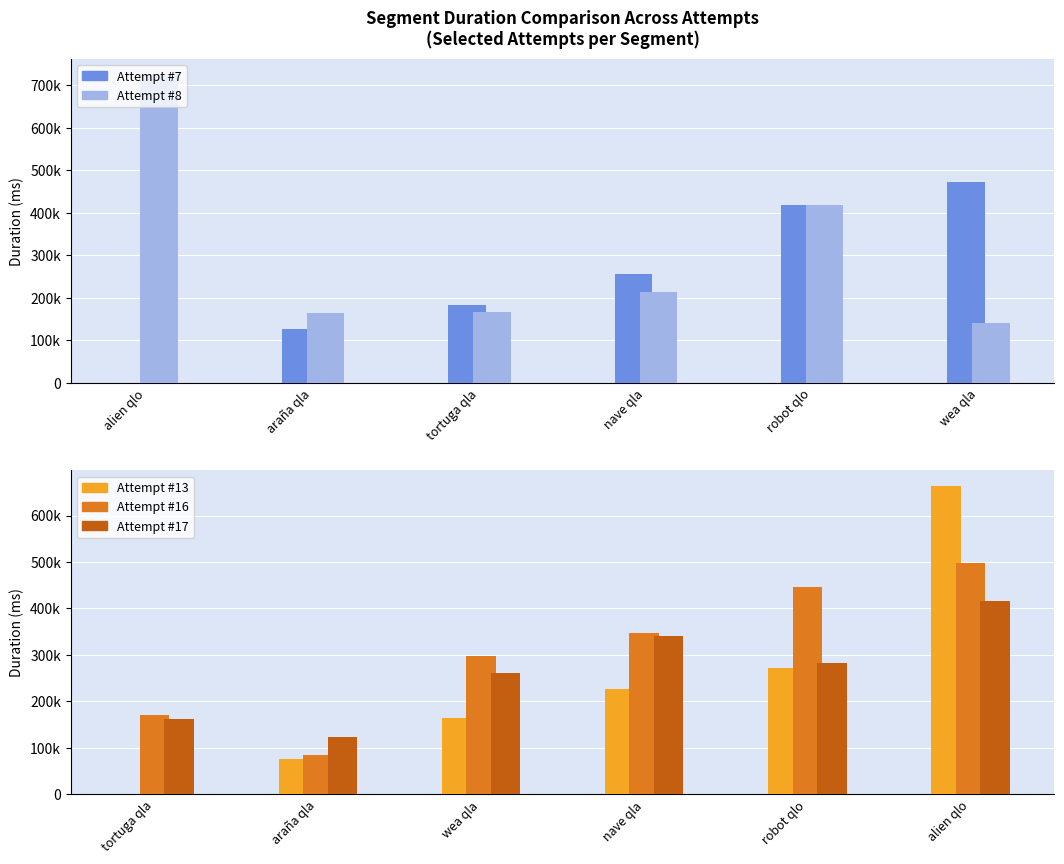

How many series are shown in this chart?

5